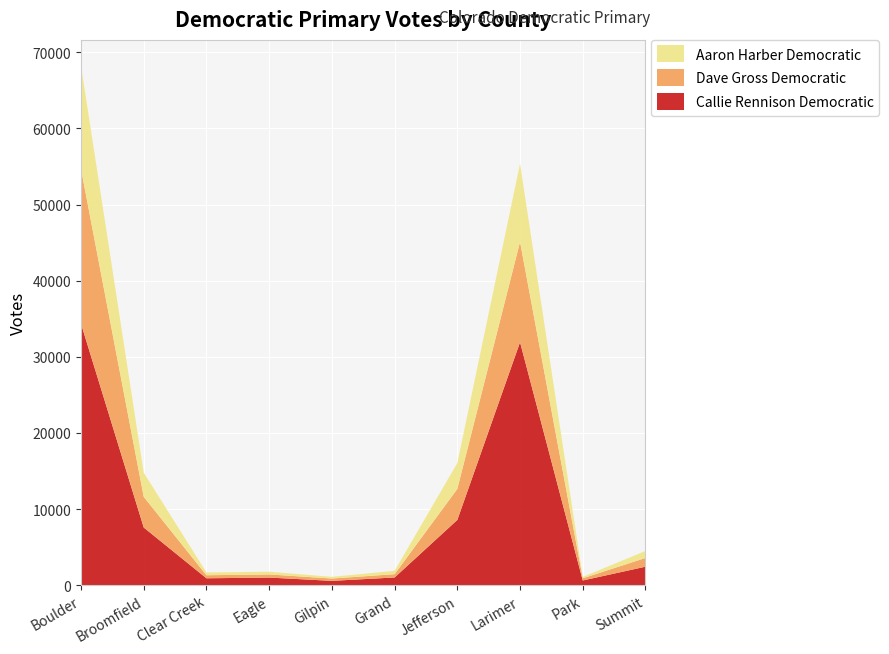

Reading right to left, list all the values displayed in this chart.

Callie Rennison Democratic: Summit=2425	Park=615	Larimer=31917	Jefferson=8569	Grand=1008	Gilpin=565	Eagle=997	Clear Creek=902	Broomfield=7572	Boulder=34334
Dave Gross Democratic: Summit=1146	Park=284	Larimer=13179	Jefferson=4076	Grand=433	Gilpin=306	Eagle=410	Clear Creek=400	Broomfield=4033	Boulder=20314
Aaron Harber Democratic: Summit=920	Park=182	Larimer=10283	Jefferson=3388	Grand=441	Gilpin=223	Eagle=358	Clear Creek=364	Broomfield=3169	Boulder=13564